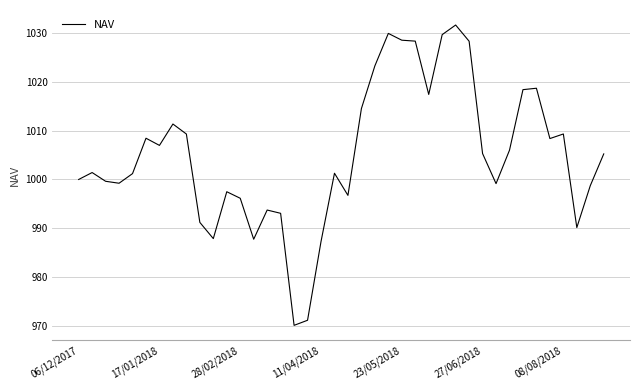

What is the maximum value shown in the chart?

1031.6